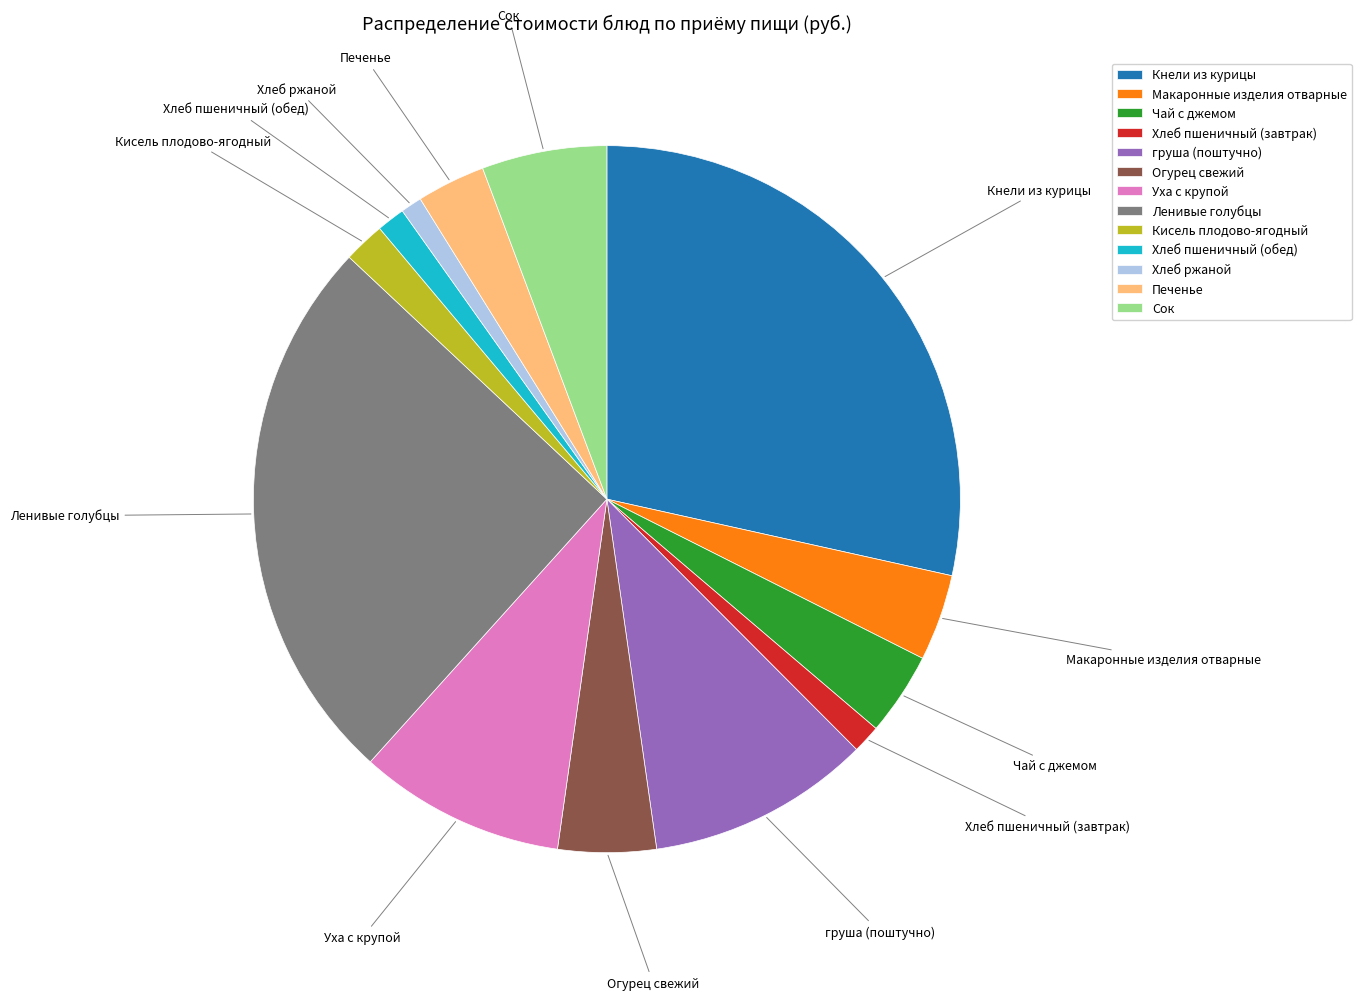

True or false: груша (поштучно) accounts for 10% of the total.

True